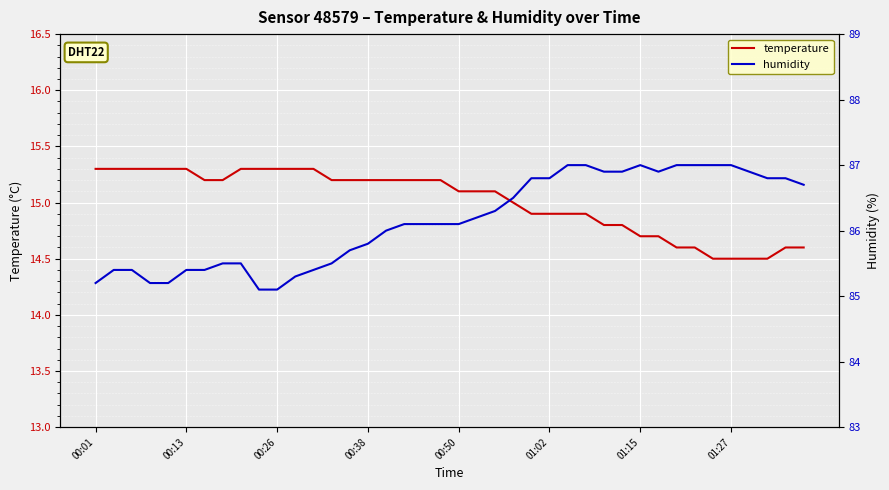

What is the greatest value displayed?

87.0